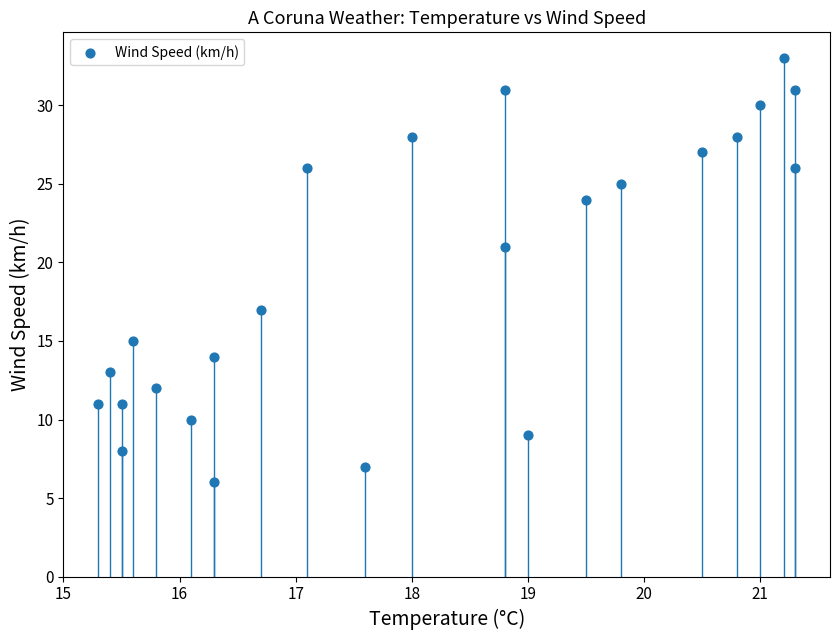

What is the range of Y values (max minus min)?

27